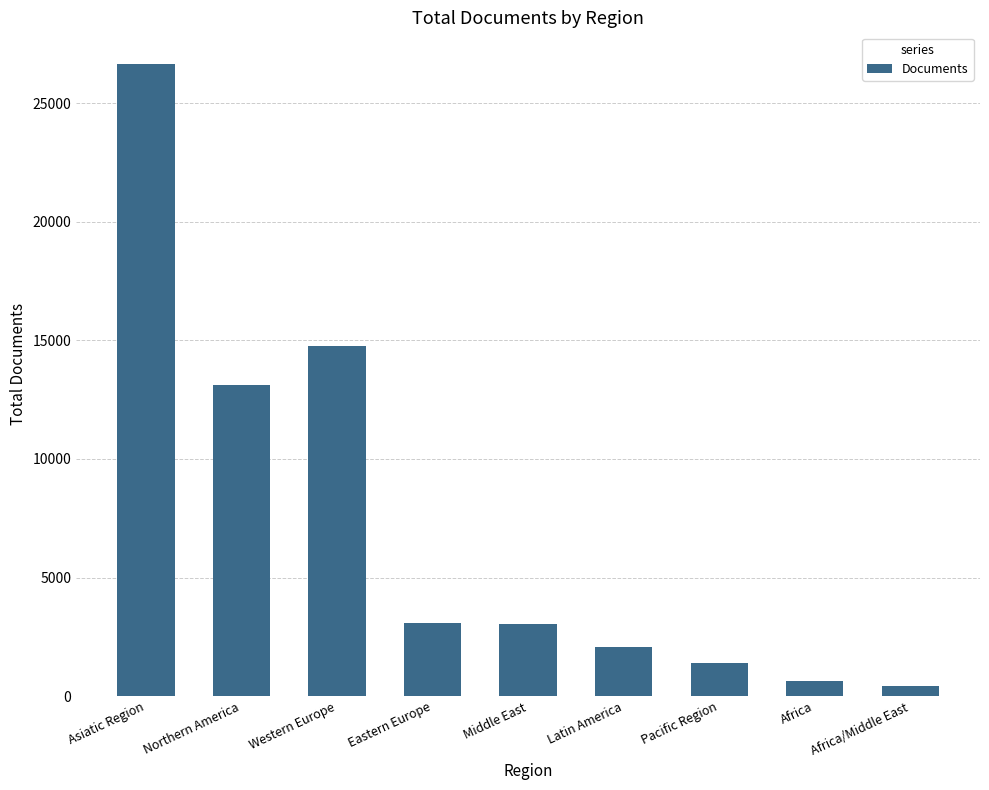

What is the value of the 7th bar from the left?

1377